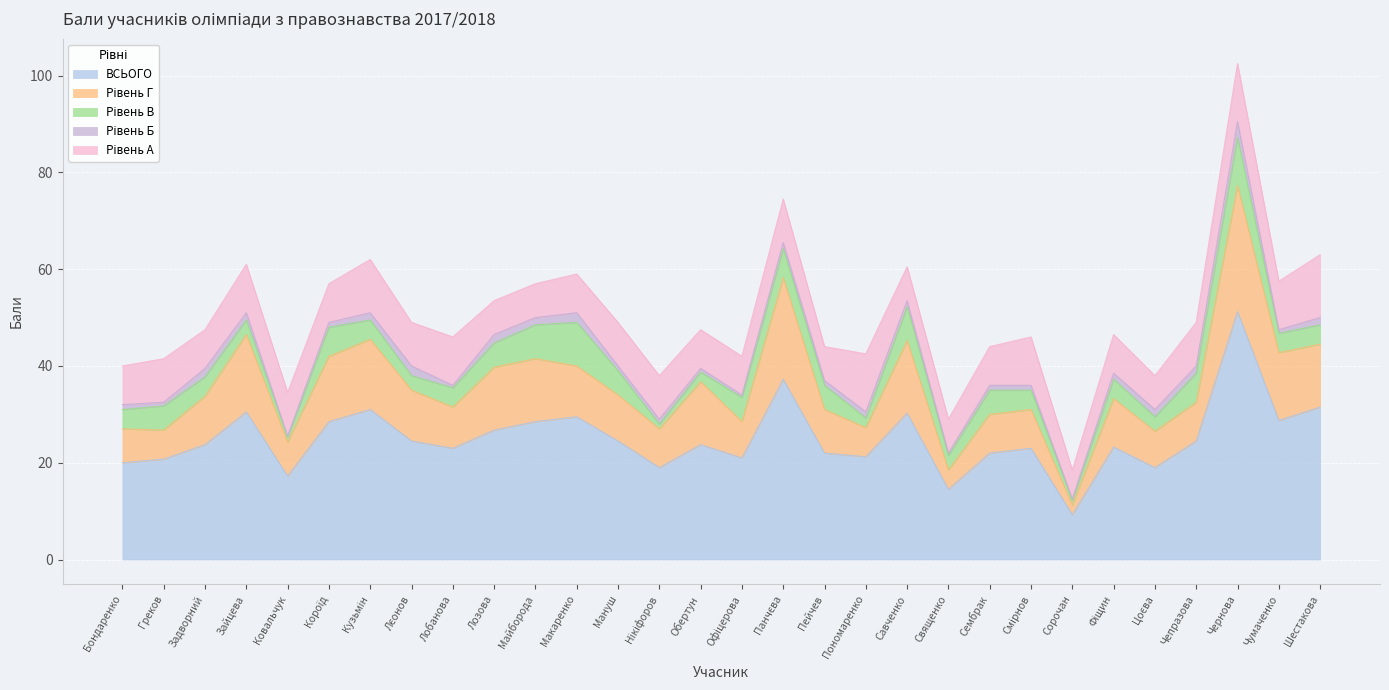

The value of Рівень Б at Священко is 0.3. True or false?

False